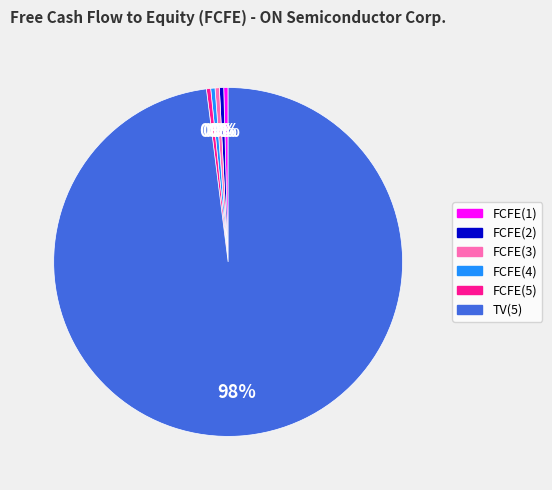

Which slice is the largest?

TV(5)